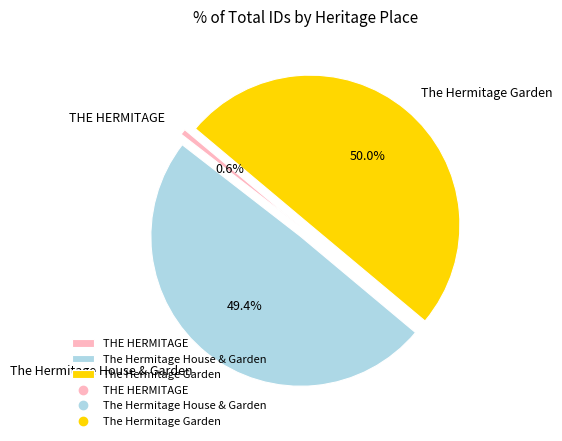

To the nearest percent, what is the difference between the The Hermitage House & Garden and THE HERMITAGE slice percentages?

49%